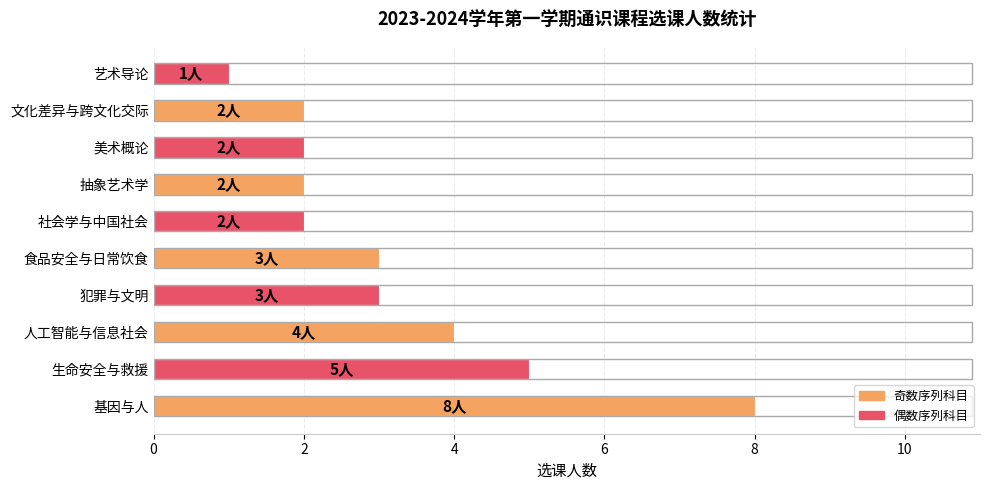

Which has a higher value, 人工智能与信息社会 or 艺术导论?

人工智能与信息社会